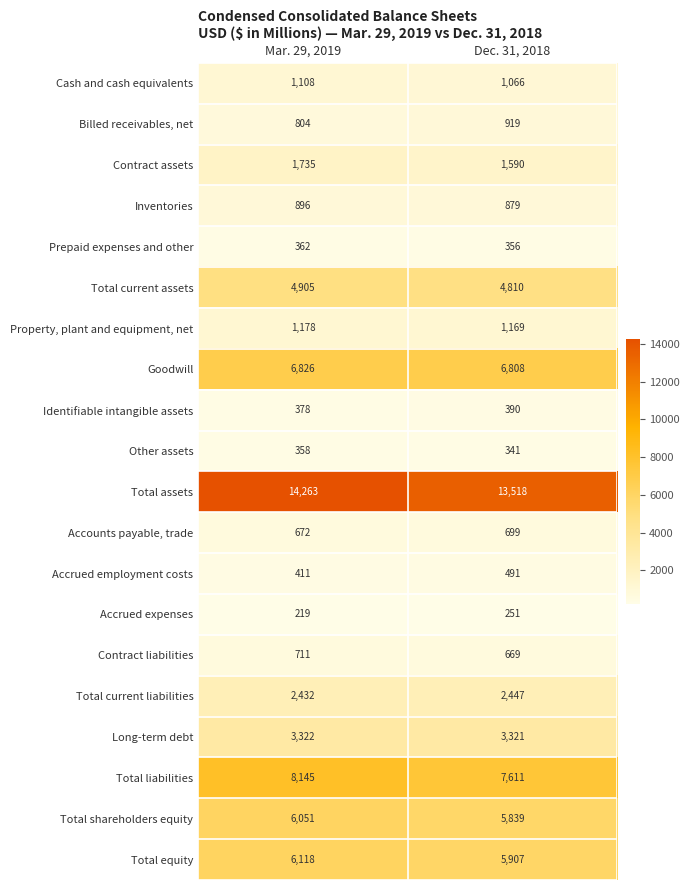

List the series in order of their peak value, highest first.

Total assets, Total liabilities, Goodwill, Total equity, Total shareholders equity, Total current assets, Long-term debt, Total current liabilities, Contract assets, Property, plant and equipment, net, Cash and cash equivalents, Billed receivables, net, Inventories, Contract liabilities, Accounts payable, trade, Accrued employment costs, Identifiable intangible assets, Prepaid expenses and other, Other assets, Accrued expenses